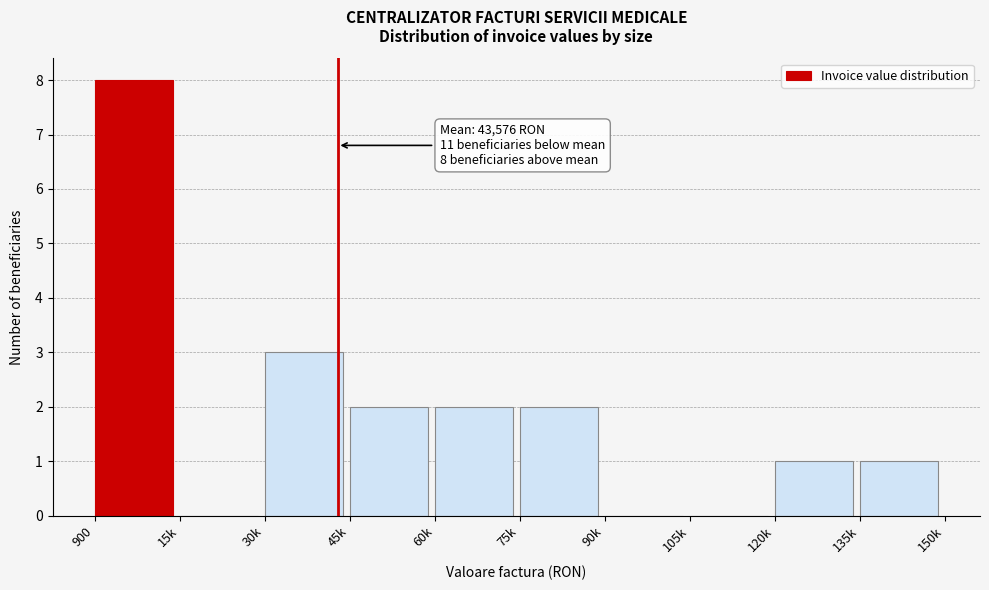

Reading left to right, extract all data points from this chart.

900=8	15k=0	30k=3	45k=2	60k=2	75k=2	90k=0	105k=0	120k=1	135k=1